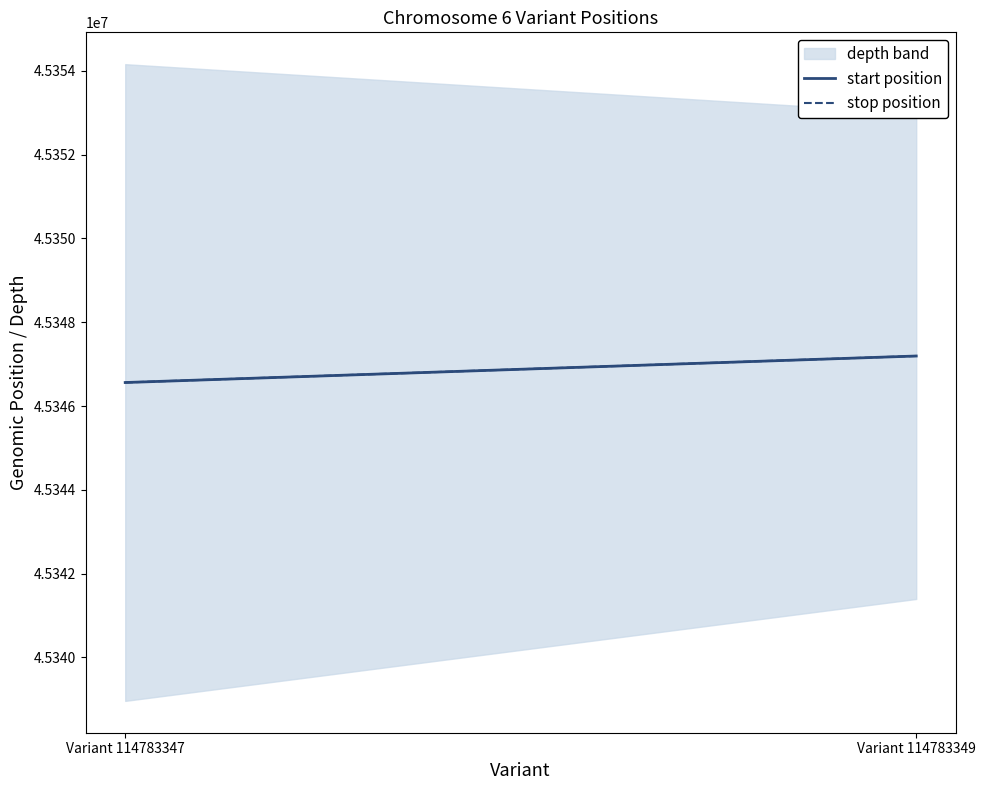

What is the average value of the start position series?

45346878